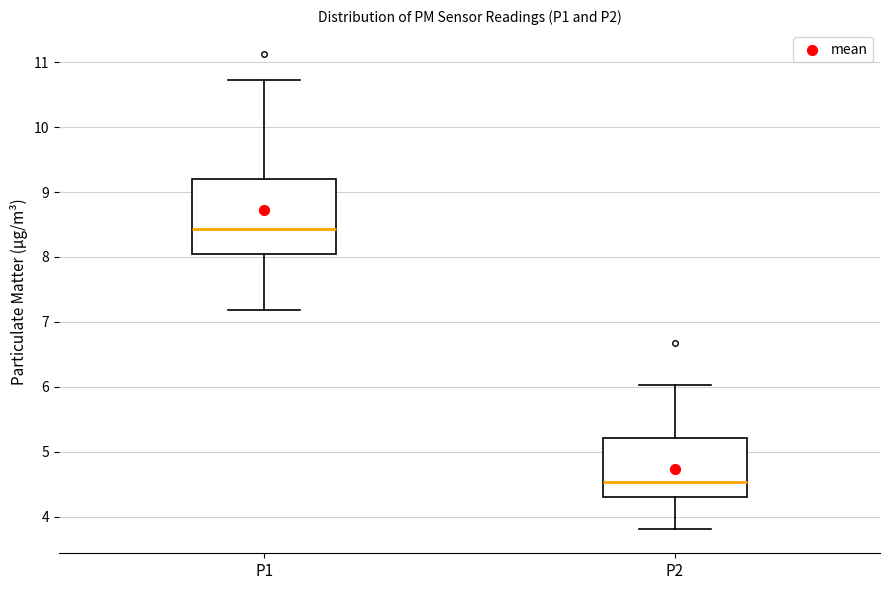

Reading left to right, read every box against the y-axis: the position of its median line, the range the box covers, and the ends of its whiskers. The values are not printed on the chart, so give them approximately, as read against the axis.

P1: median 8.4, box 8.1 to 9.2, whiskers 7.2 to 10.7
P2: median 4.5, box 4.3 to 5.2, whiskers 3.8 to 6.0